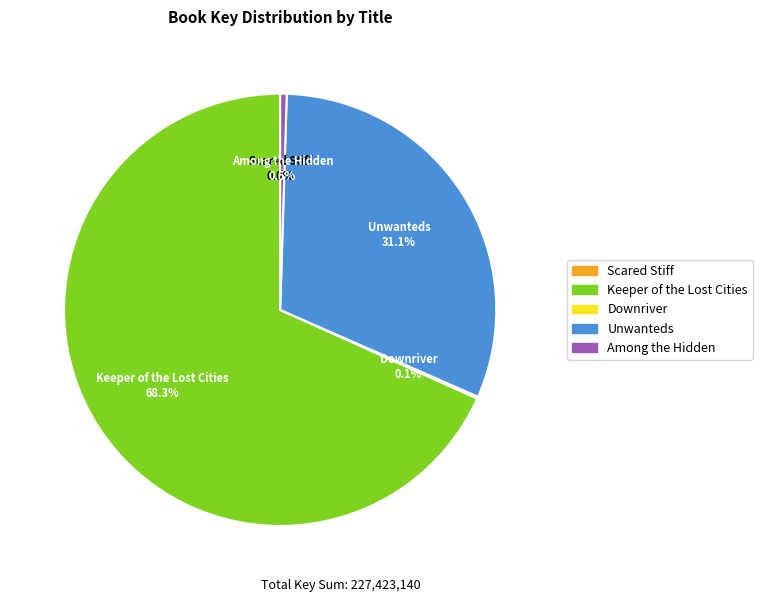

To the nearest percent, what is the average slice percentage?

20%